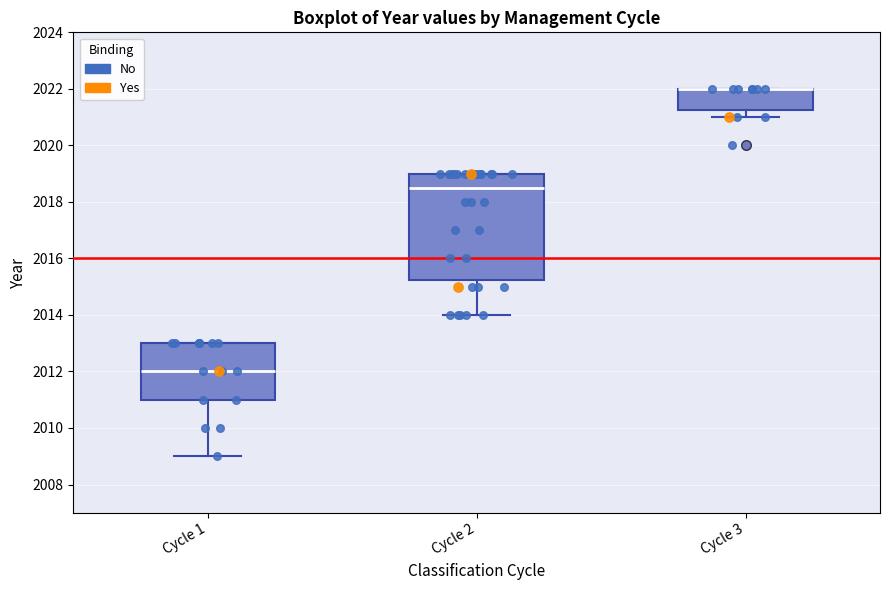

Reading left to right, read every box against the y-axis: the position of its median line, the range the box covers, and the ends of its whiskers. The values are not printed on the chart, so give them approximately, as read against the axis.

Cycle 1: median 2012.0, box 2011.0 to 2013.0, whiskers 2009.0 to 2013.0
Cycle 2: median 2018.6, box 2015.2 to 2019.0, whiskers 2014.0 to 2019.0
Cycle 3: median 2022.0 (drawn on the box's upper edge), box 2021.2 to 2022.0, whiskers 2021.0 to 2022.0